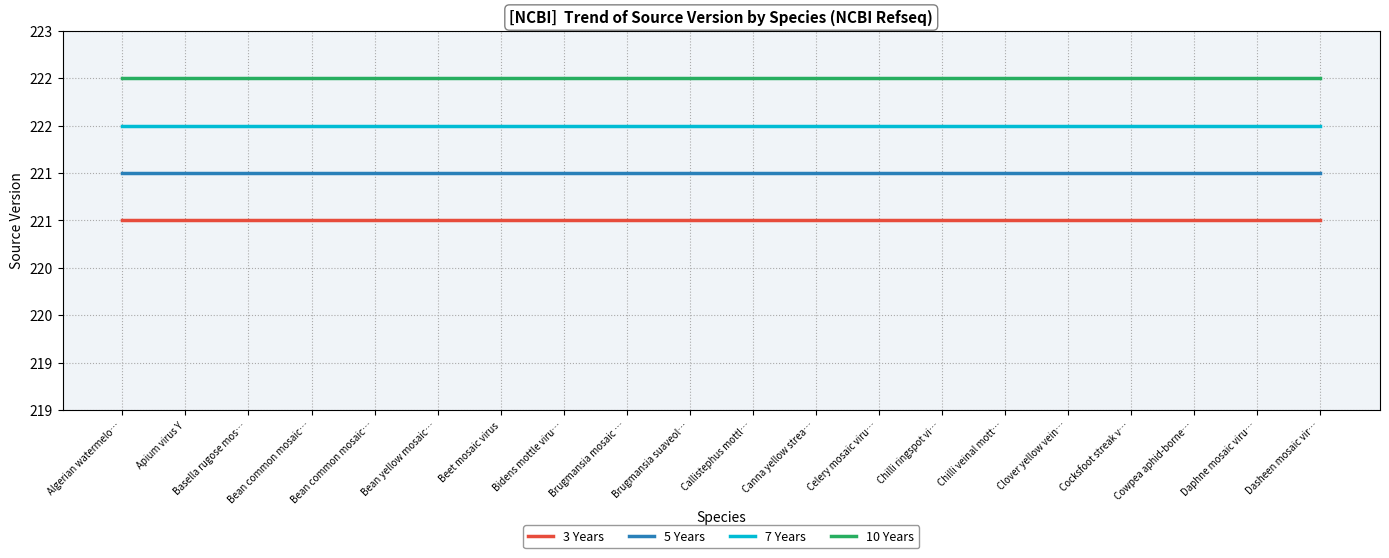

Does the chart display data point markers on the line(s)?

No